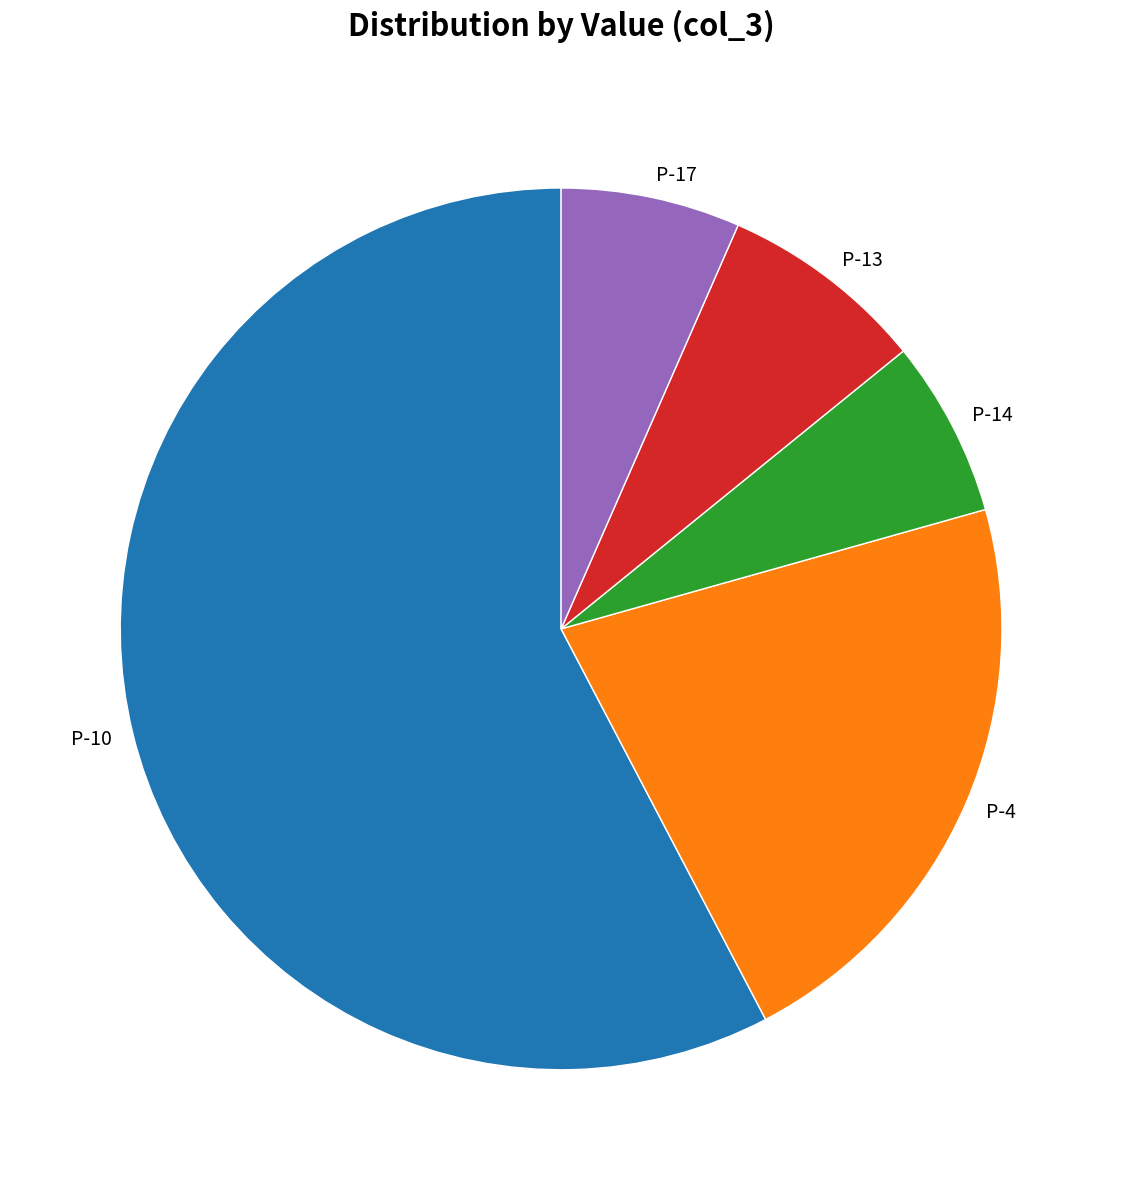

Which has a higher value, P-13 or P-10?

P-10